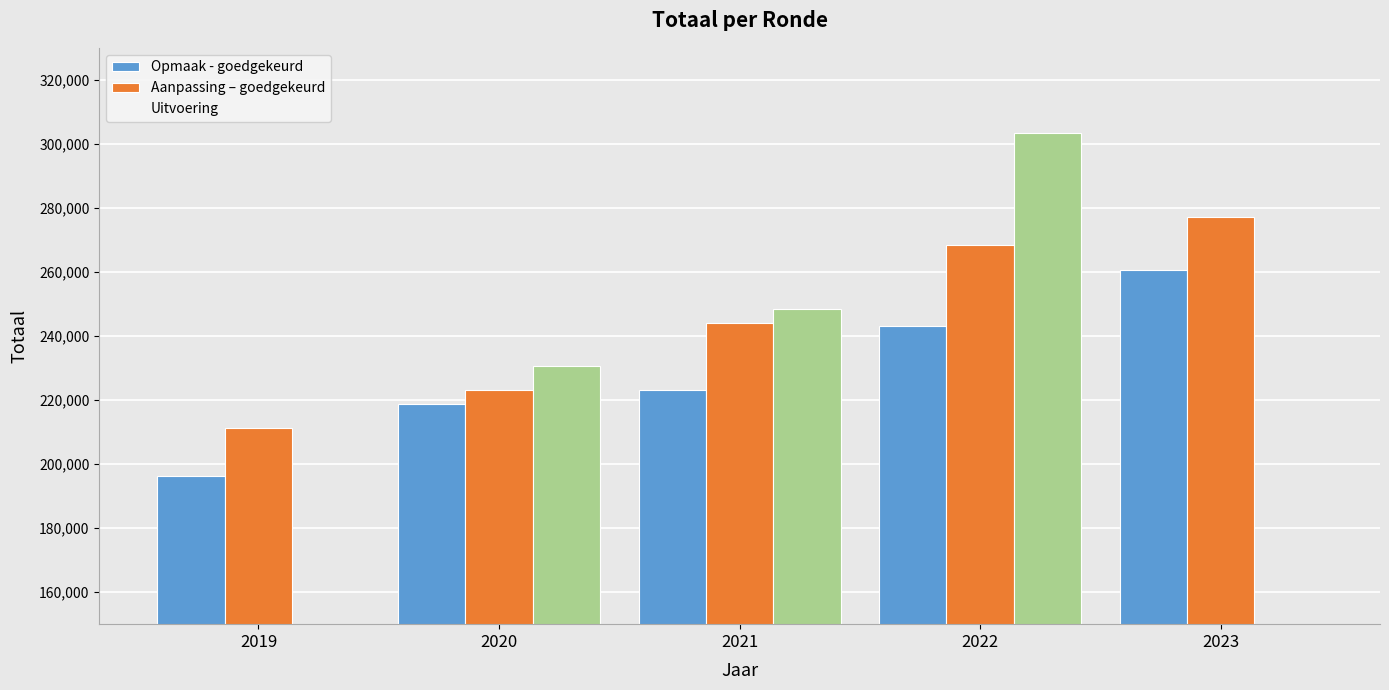

Does the chart contain stacked bars?

No